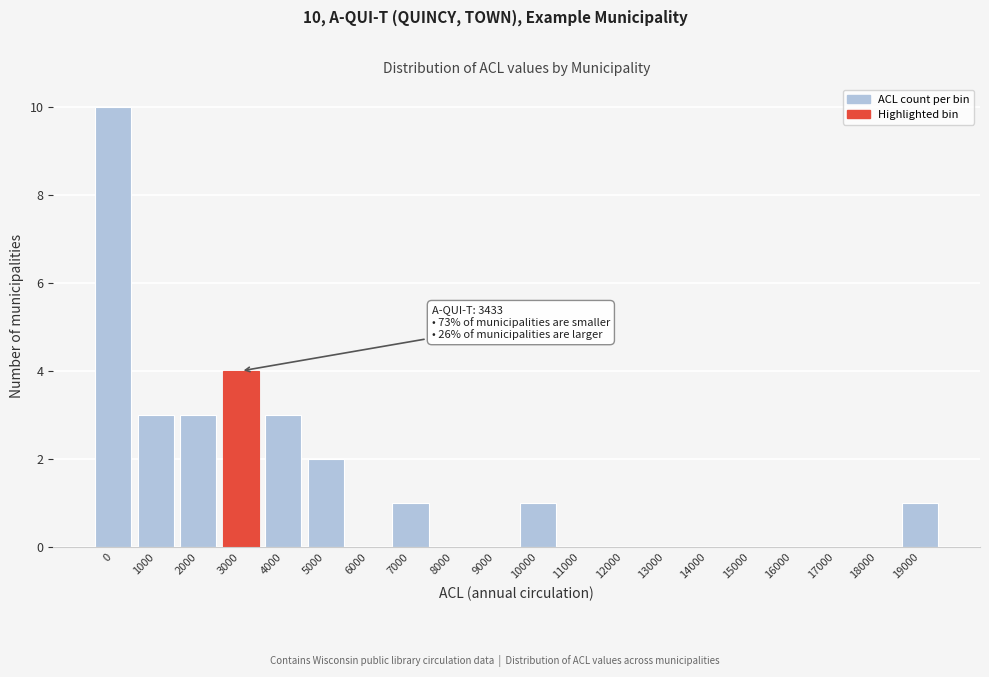

Reading left to right, list all the values displayed in this chart.

0=10	1000=3	2000=3	3000=4	4000=3	5000=2	6000=0	7000=1	8000=0	9000=0	10000=1	11000=0	12000=0	13000=0	14000=0	15000=0	16000=0	17000=0	18000=0	19000=1